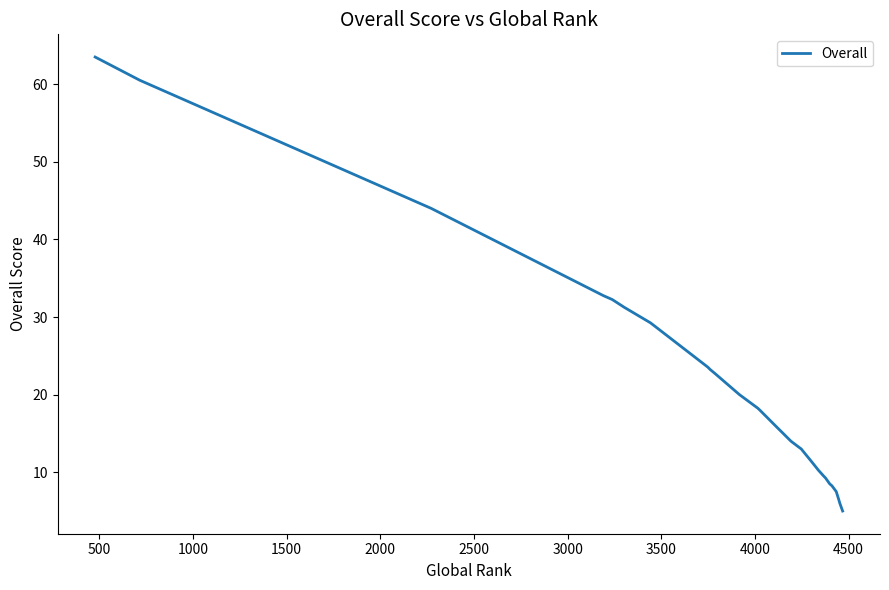

What is the sum of all values?

717.0